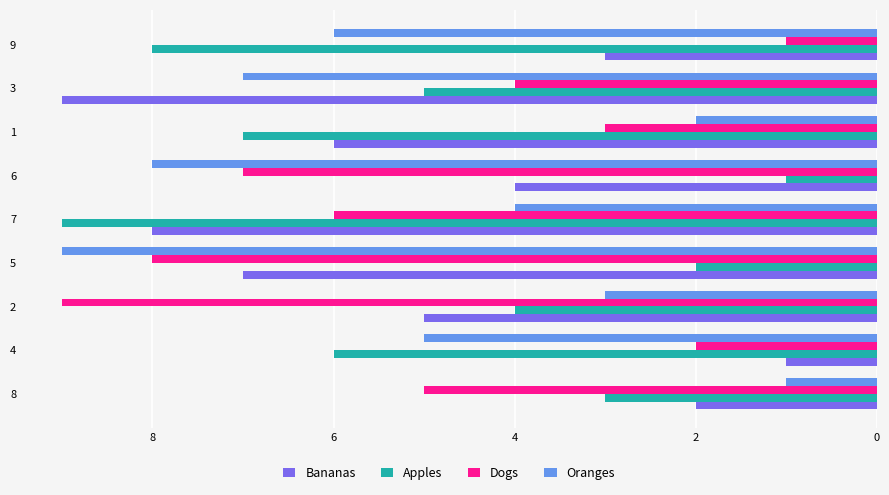

What is the highest value of the Apples series?

9